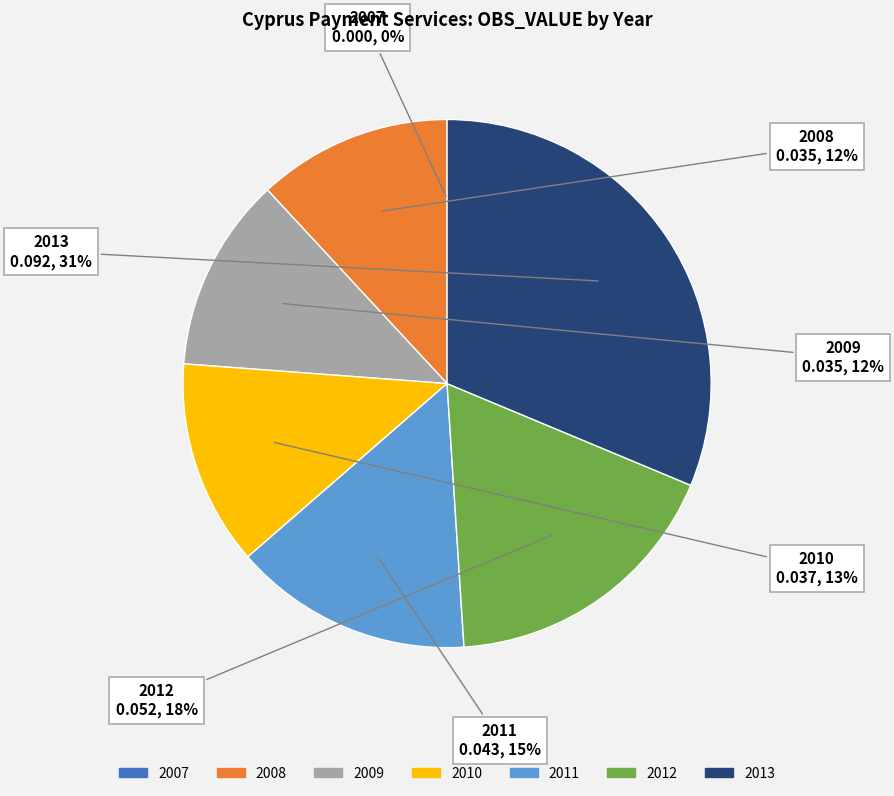

Is there a majority slice in this chart?

No